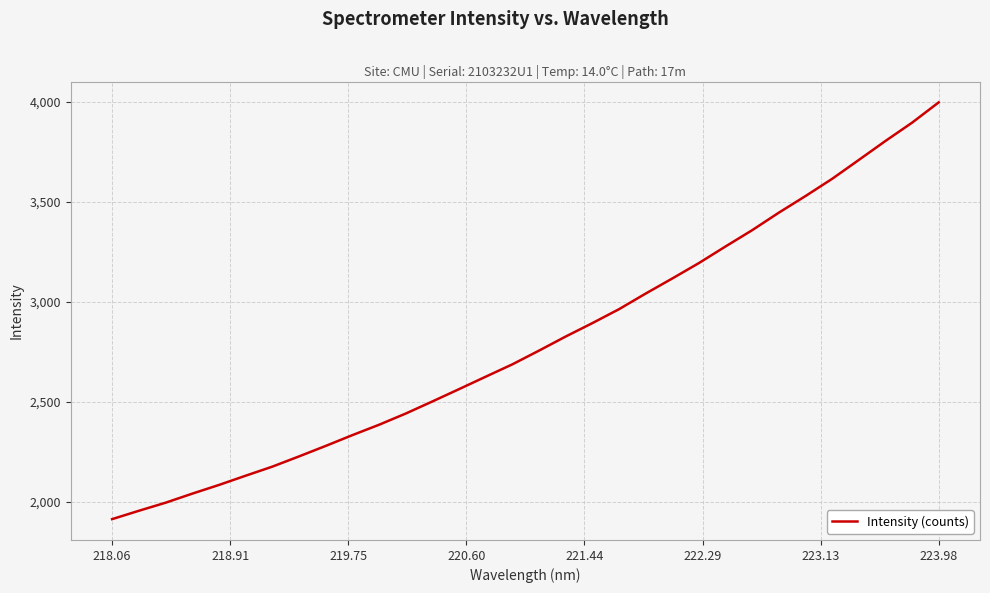

What is the maximum value shown in the chart?

3998.1